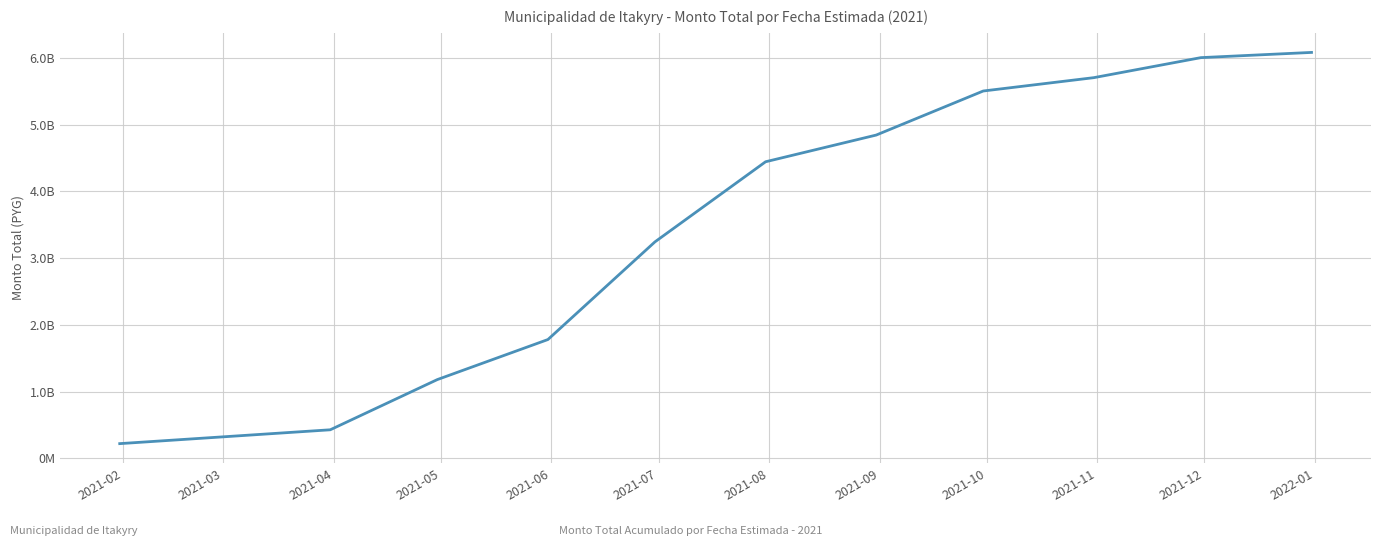

Does the chart display data point markers on the line(s)?

No